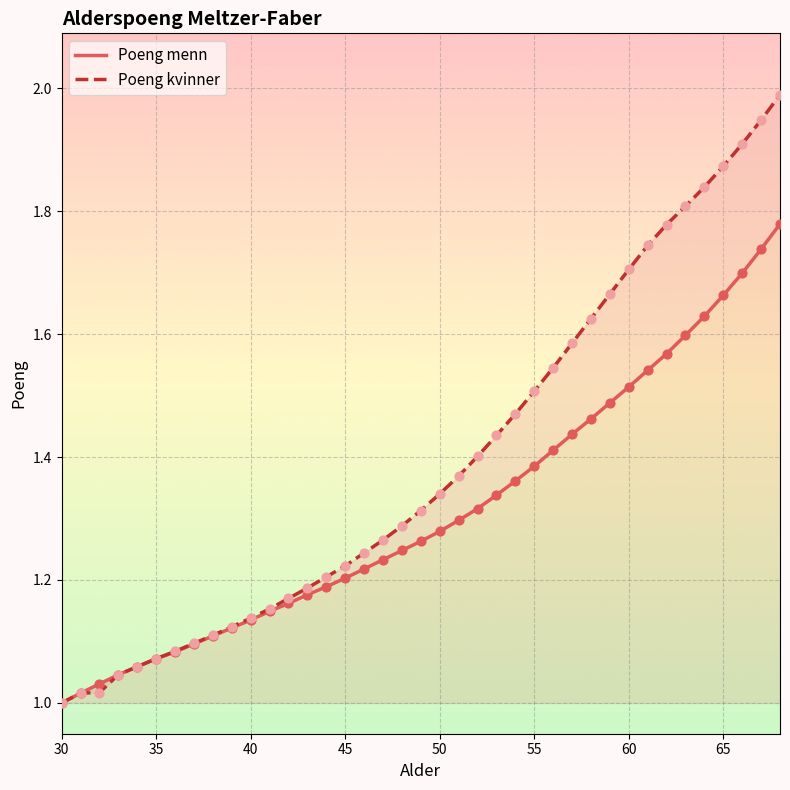

What are all the series names shown in the legend?

Poeng menn, Poeng kvinner